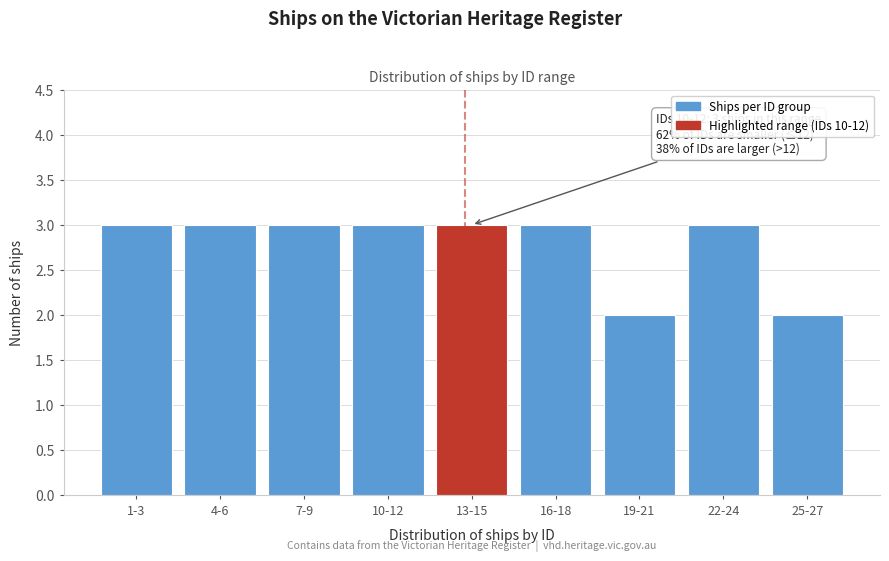

Reading left to right, extract all data points from this chart.

1-3=3	4-6=3	7-9=3	10-12=3	13-15=3	16-18=3	19-21=2	22-24=3	25-27=2